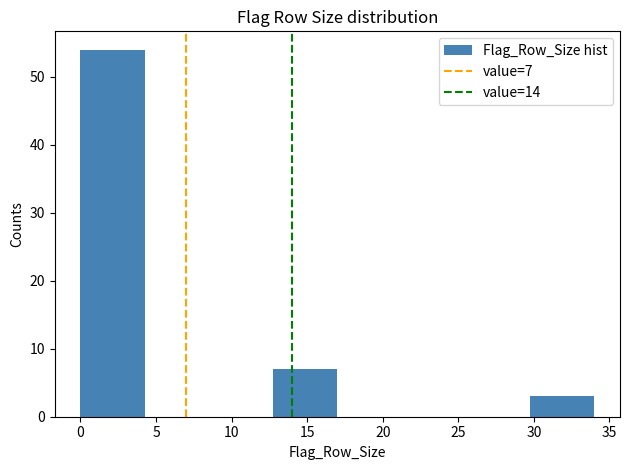

Over which range of the x-axis is the bar tallest?

0.00 to 4.25